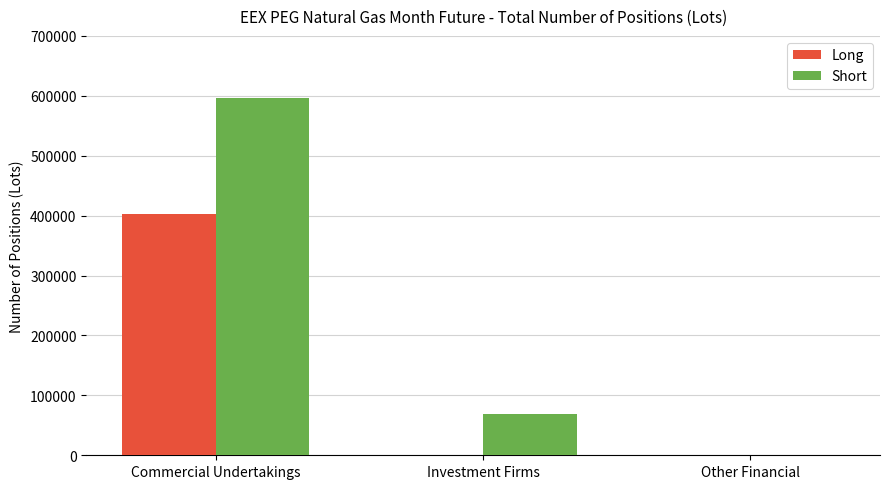

What is the sum of all Long values?

403260